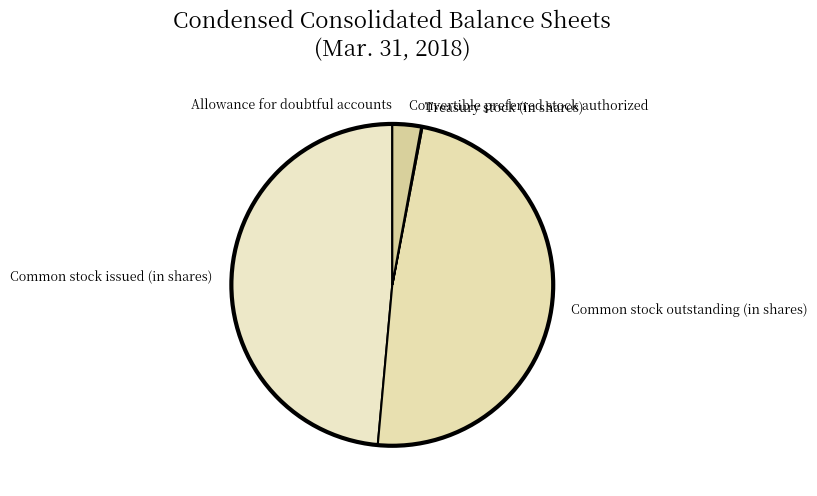

Is the sum of Convertible preferred stock authorized and Common stock issued (in shares) greater than half?

Yes